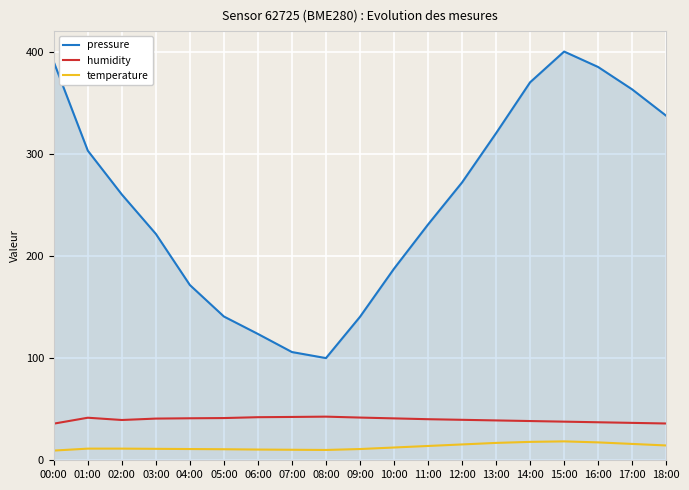

Read the temperature value at 00:00.

9.5